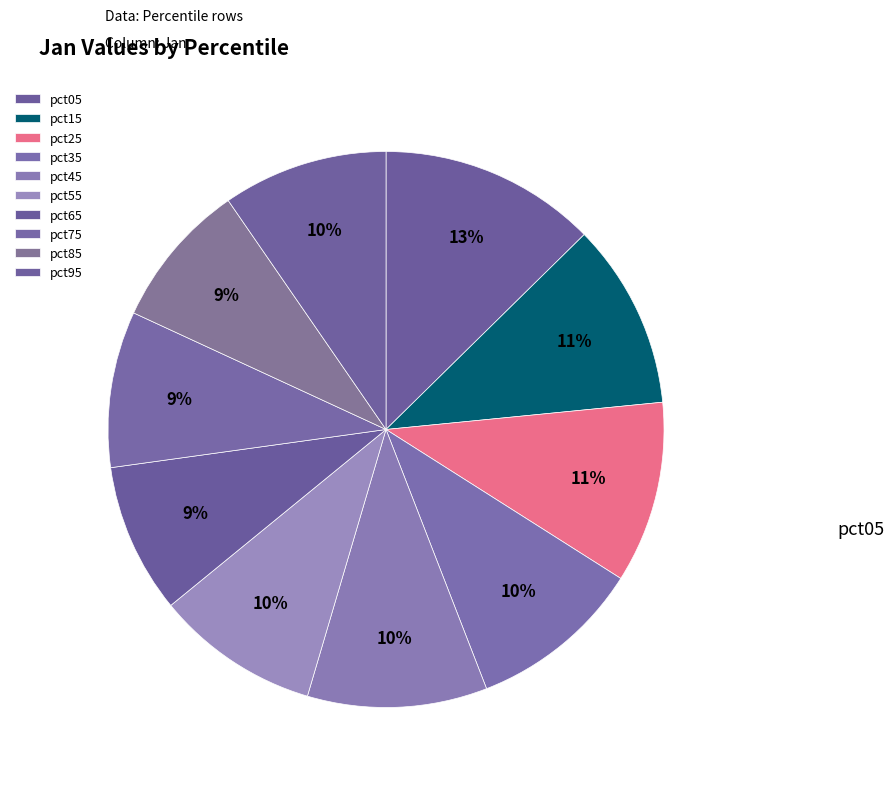

Which slice is the smallest?

pct85